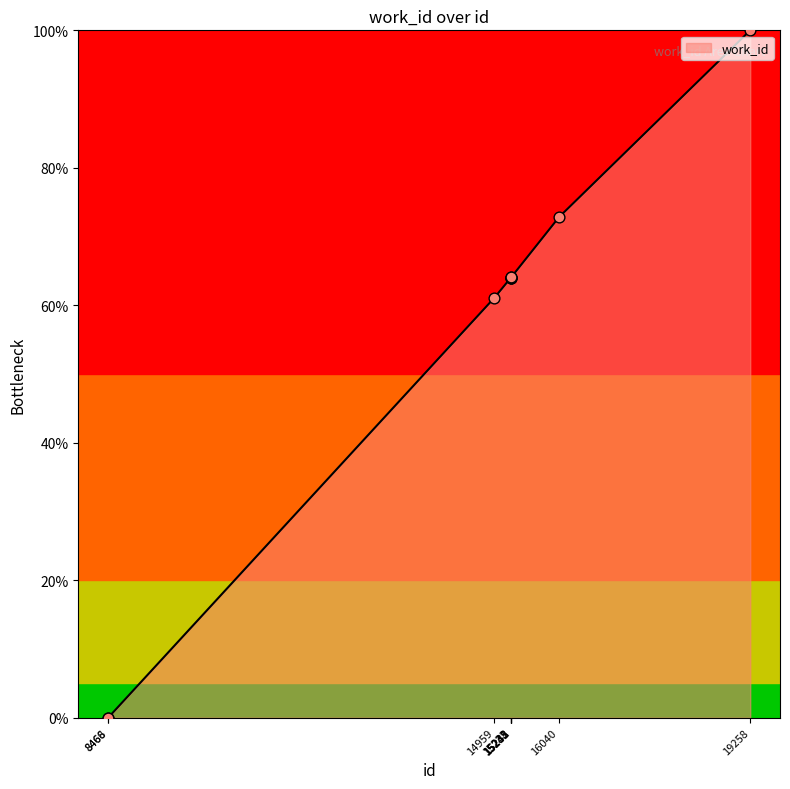

What is the change in value from 15235 to 15242?

+0.1